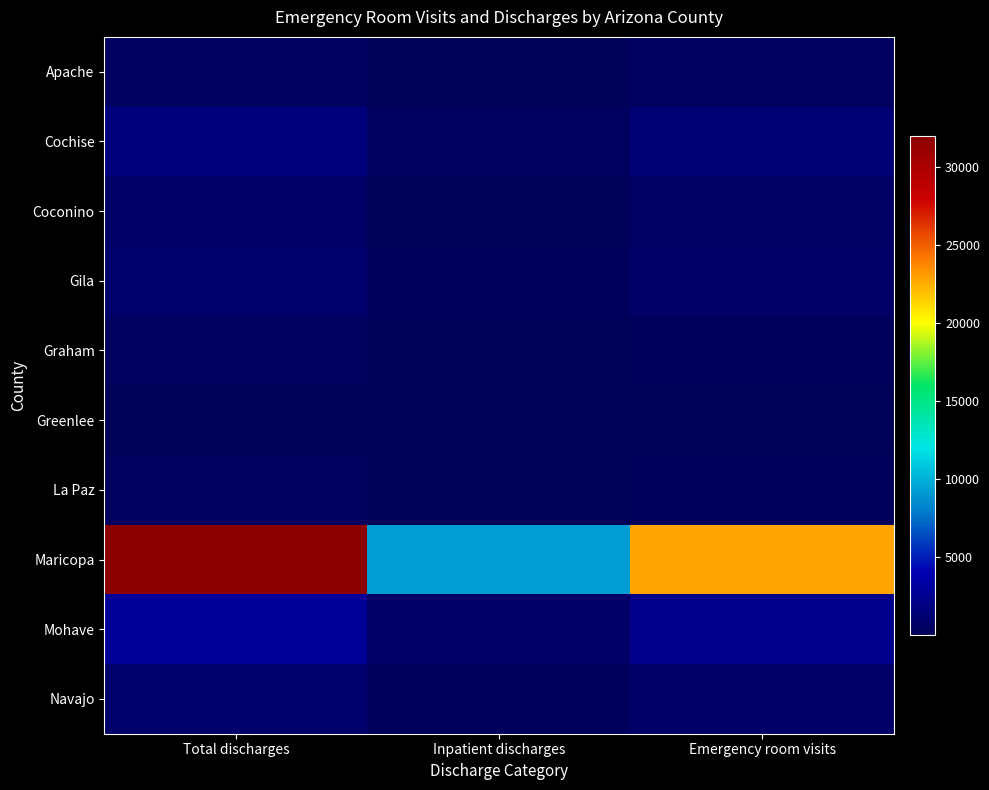

Between Total discharges and Emergency room visits, which series saw the biggest shift?

Maricopa